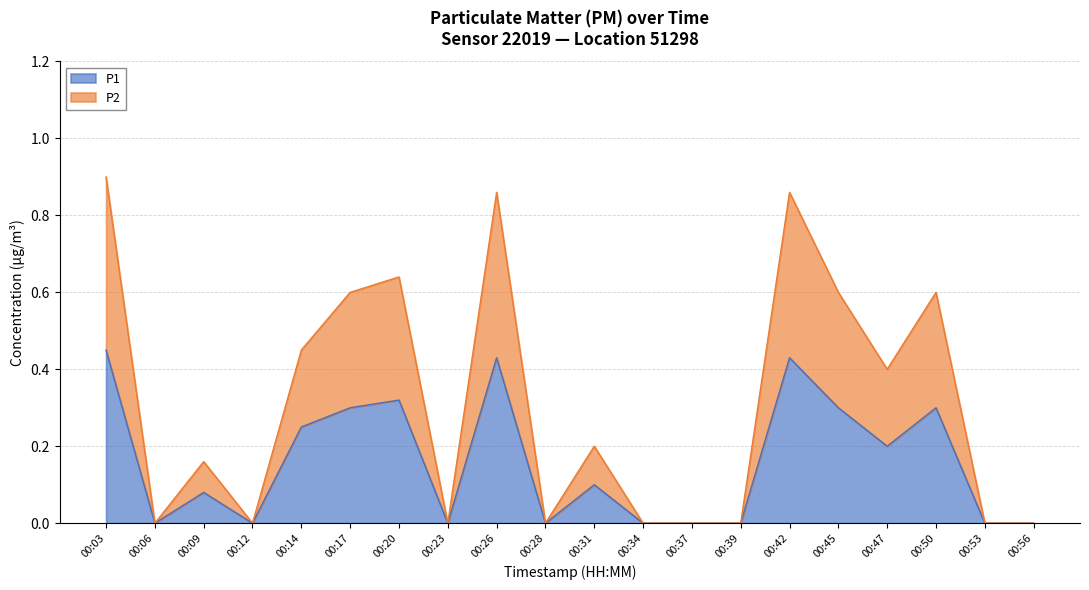

Rank the series at 00:45 from highest to lowest value.

P2, P1